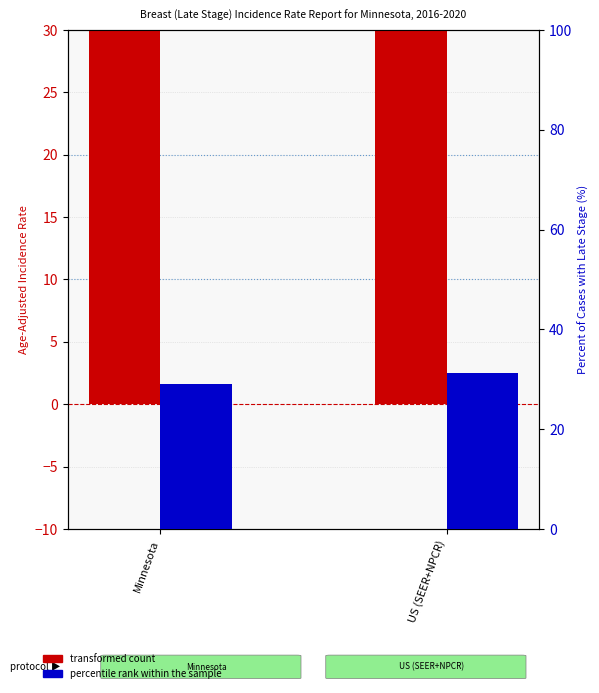

Reading left to right, what are all the values shown in this chart?

transformed count: 41.4	41.1
percentile rank within the sample: 29.1	31.2